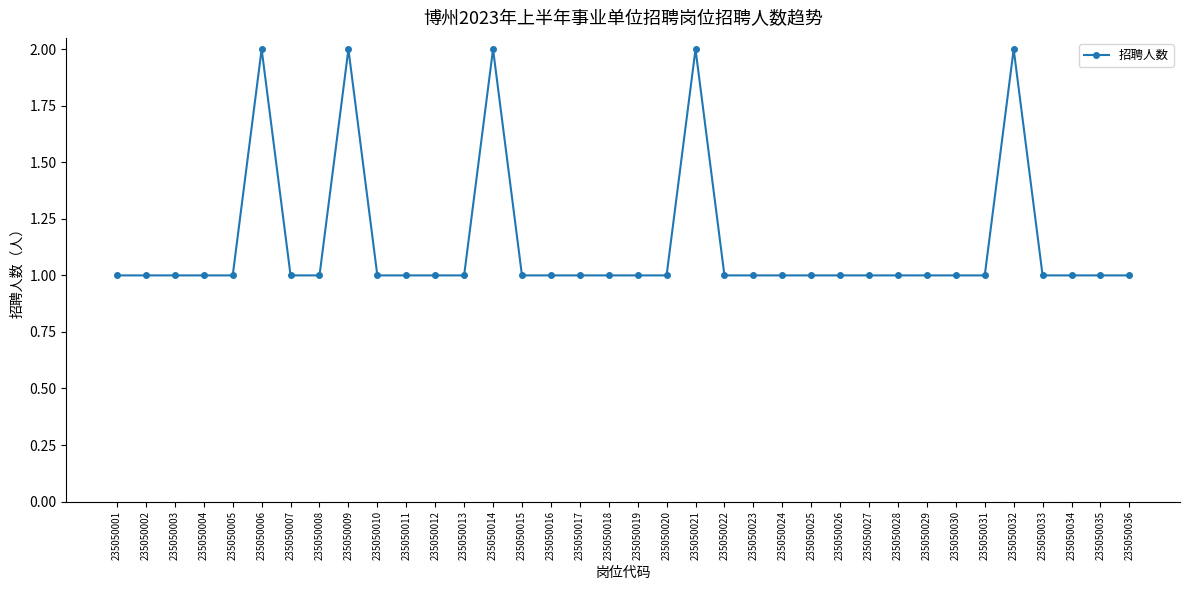

Count the values in the range 1 to 2.

36